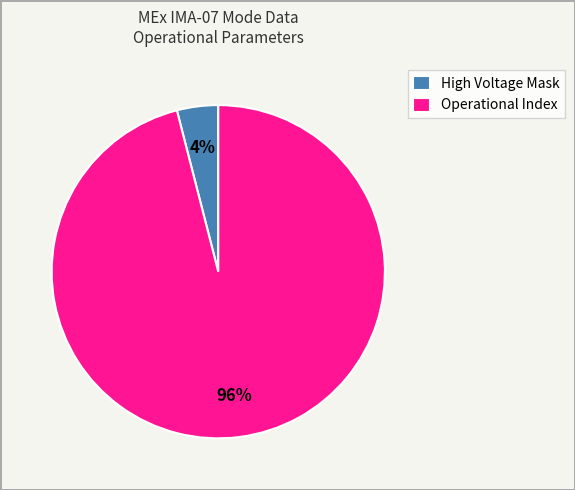

To the nearest percent, what percentage of the pie is High Voltage Mask?

4%